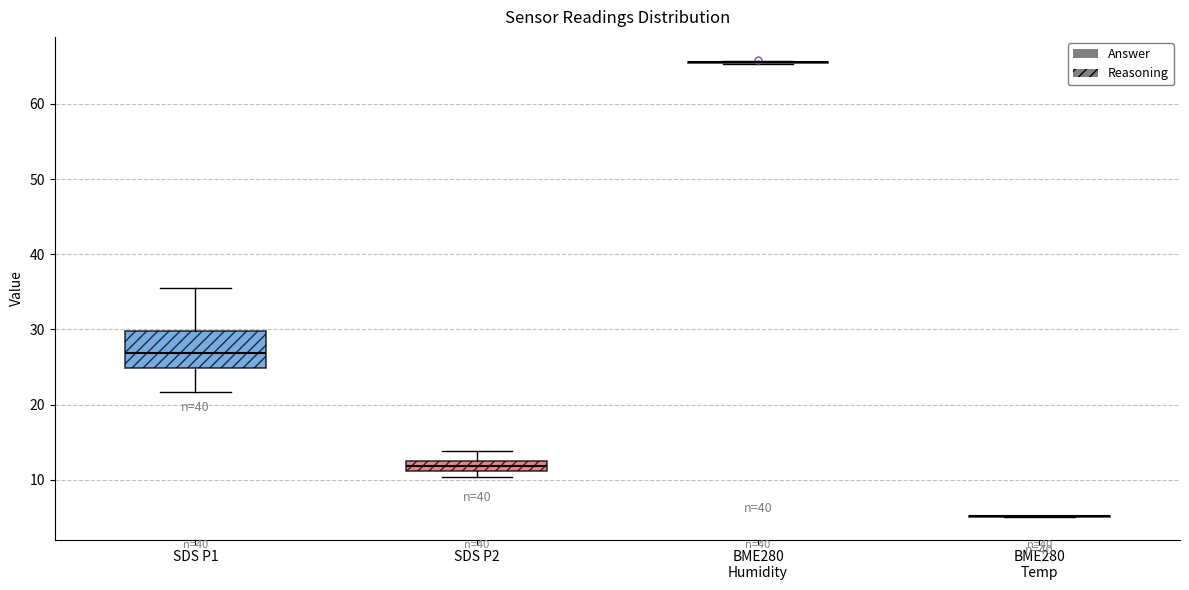

Where does the upper whisker of the box for SDS P1 end on the y-axis? The values are not printed on the chart, so give them approximately, as read against the axis.

36